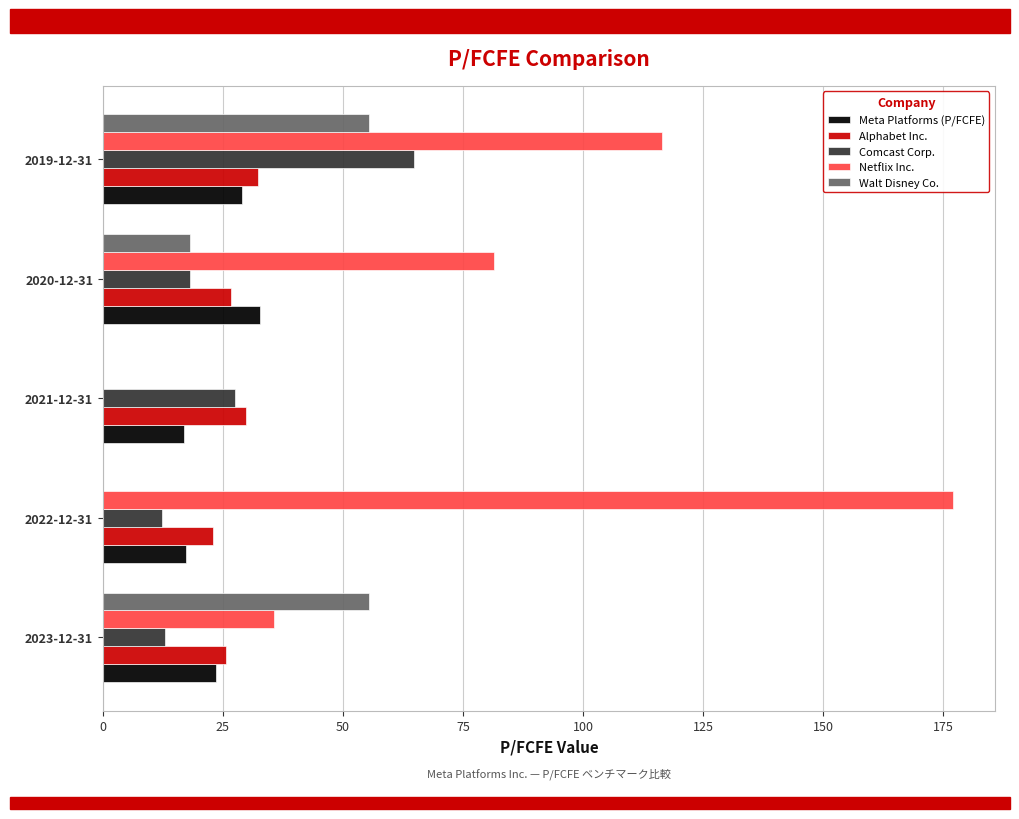

Where is Netflix Inc. nearest to the value 88?

2020-12-31